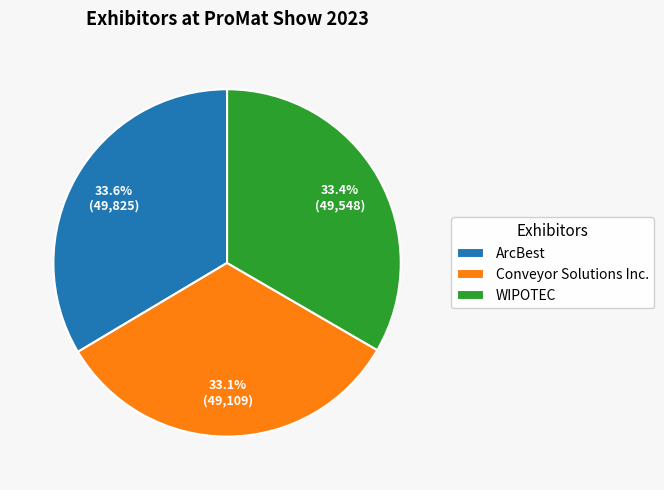

Does Conveyor Solutions Inc. represent more than half of the total?

No